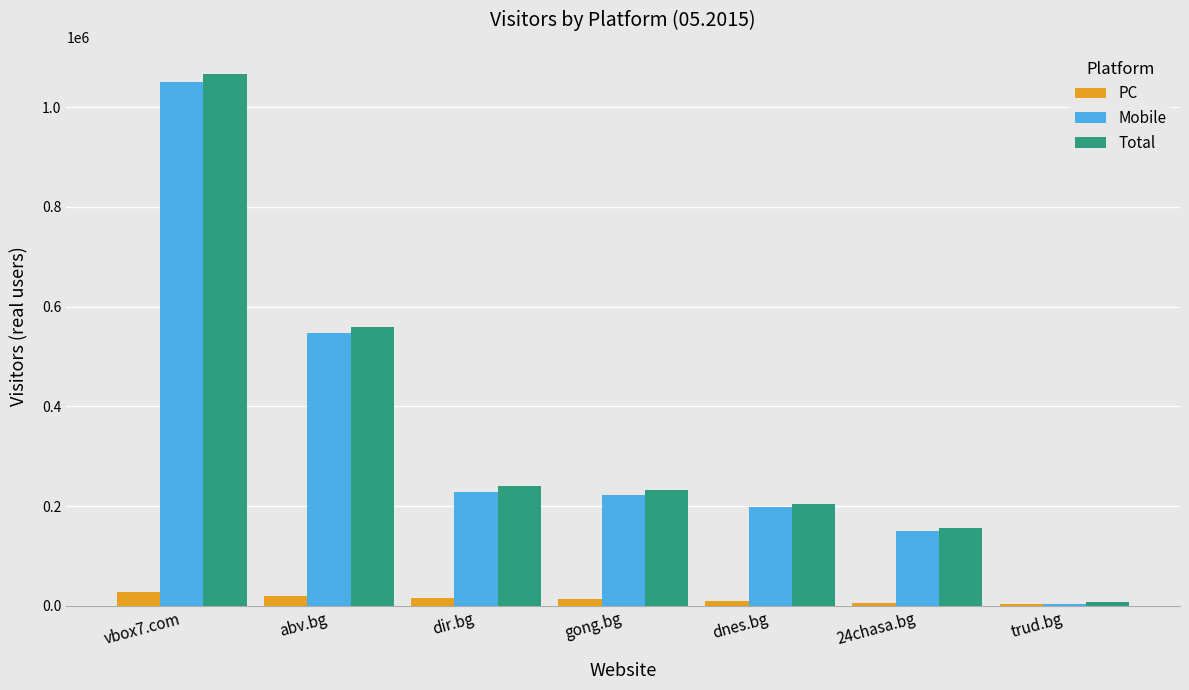

How many series are shown in this chart?

3